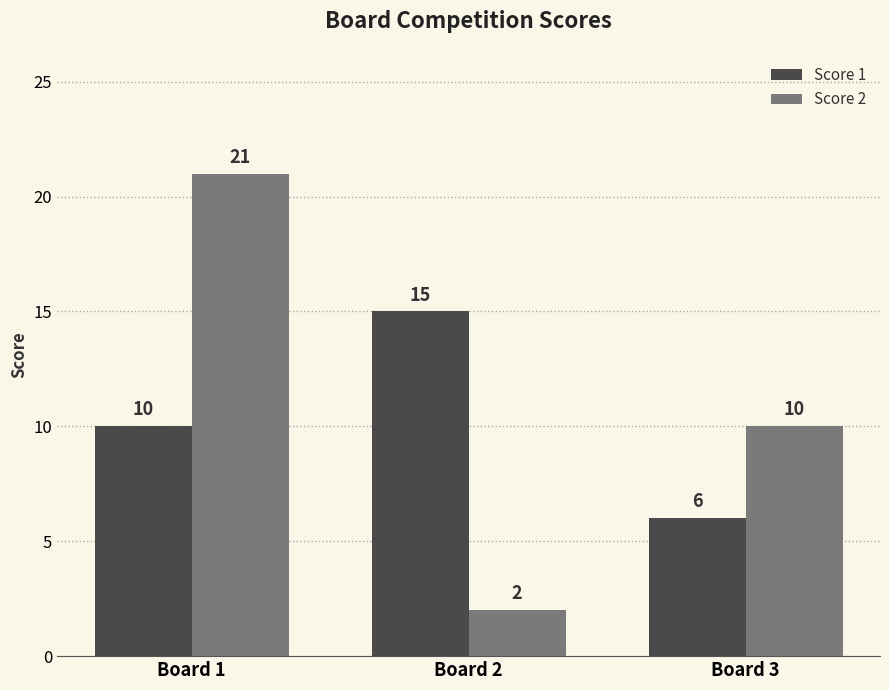

How many bars are there in each group?

2